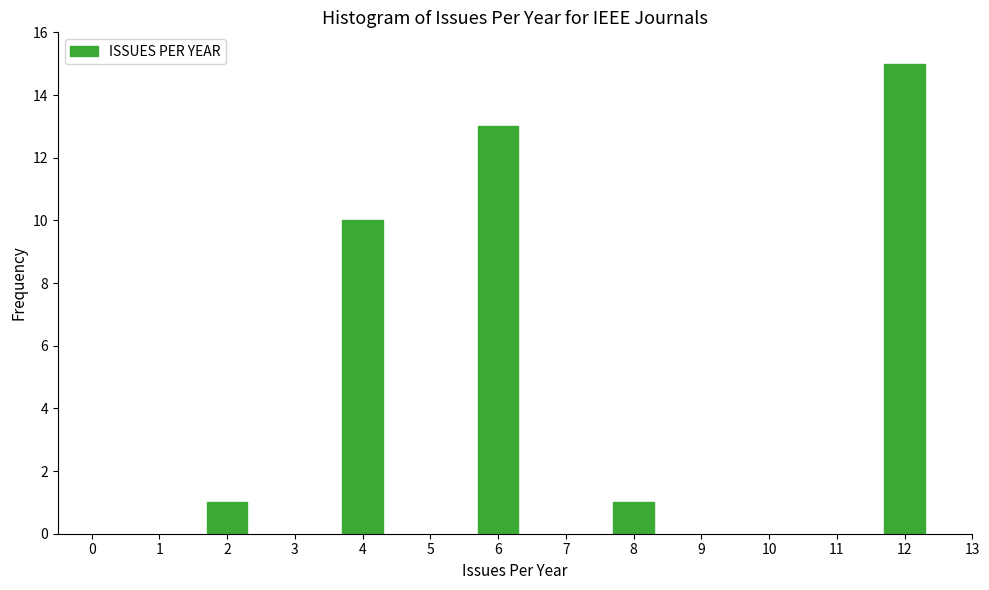

Reading left to right, transcribe all the data shown in this chart.

1	10	13	1	15